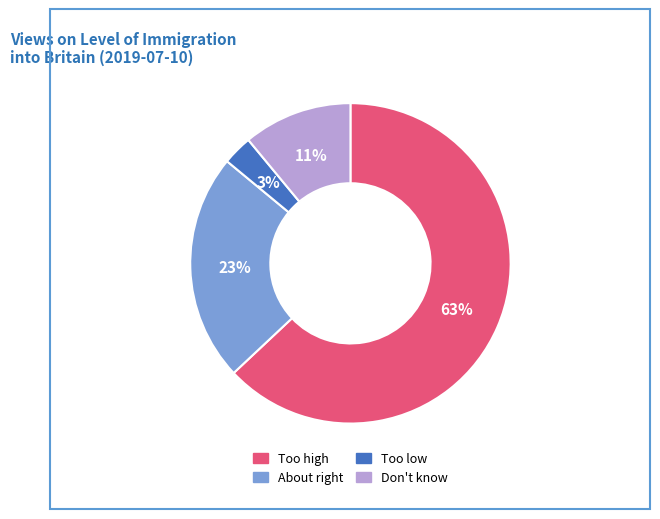

To the nearest percent, what is the average slice percentage?

25%